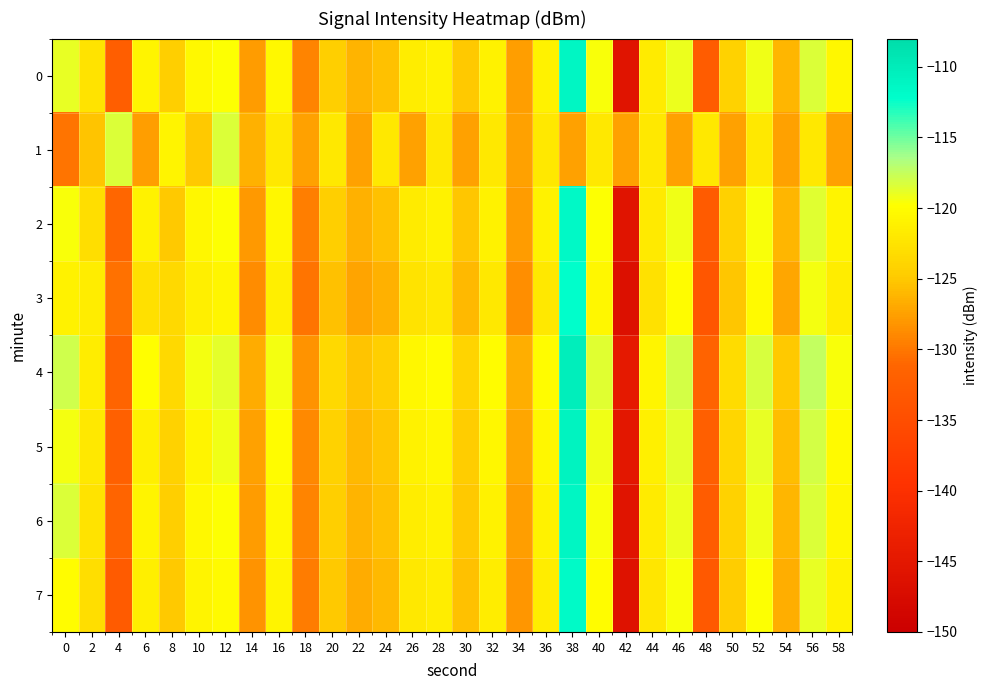

Which series has the largest total across all categories?

4